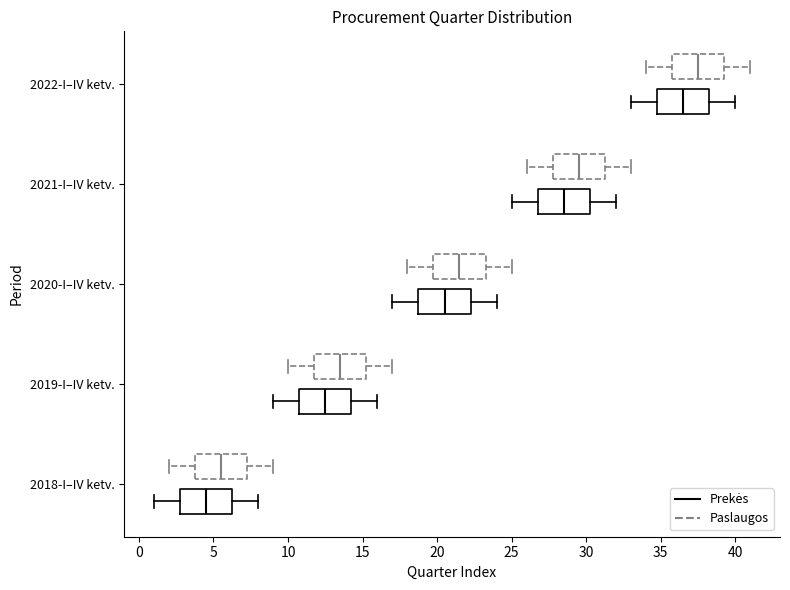

Which box's median line is the furthest to the right?

2022-I–IV ketv. (Paslaugos)